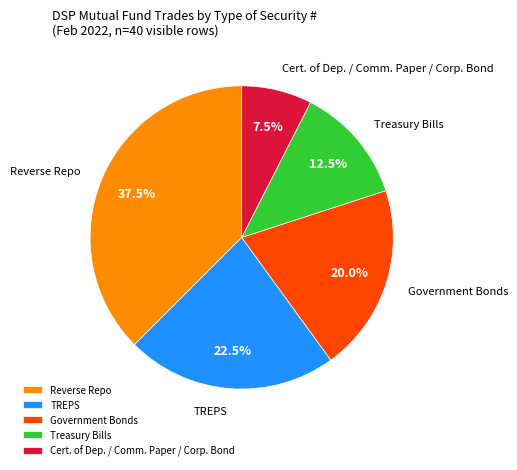

To the nearest percent, what is the difference between the largest and smallest slice percentages?

30%